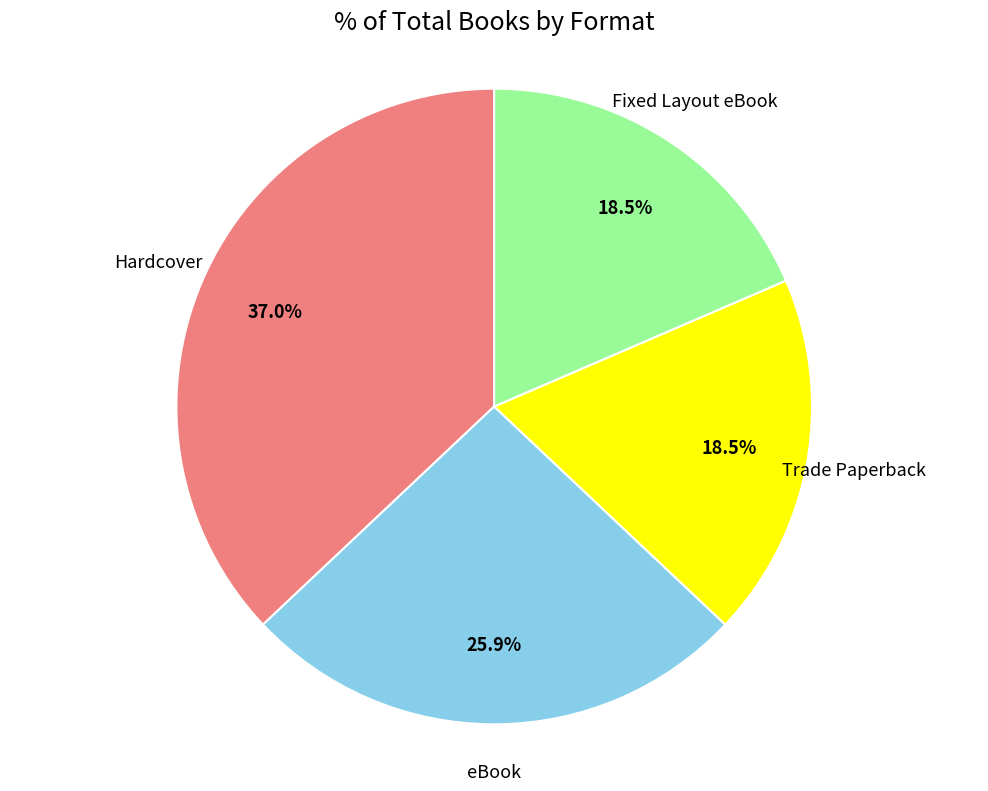

How many segments does this pie chart have?

4